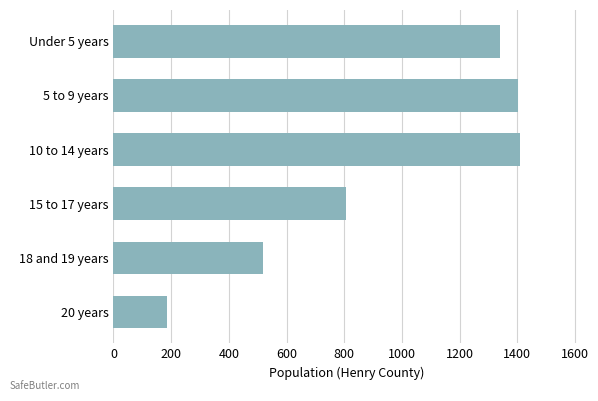

What is the difference between the second highest and second lowest values?

886